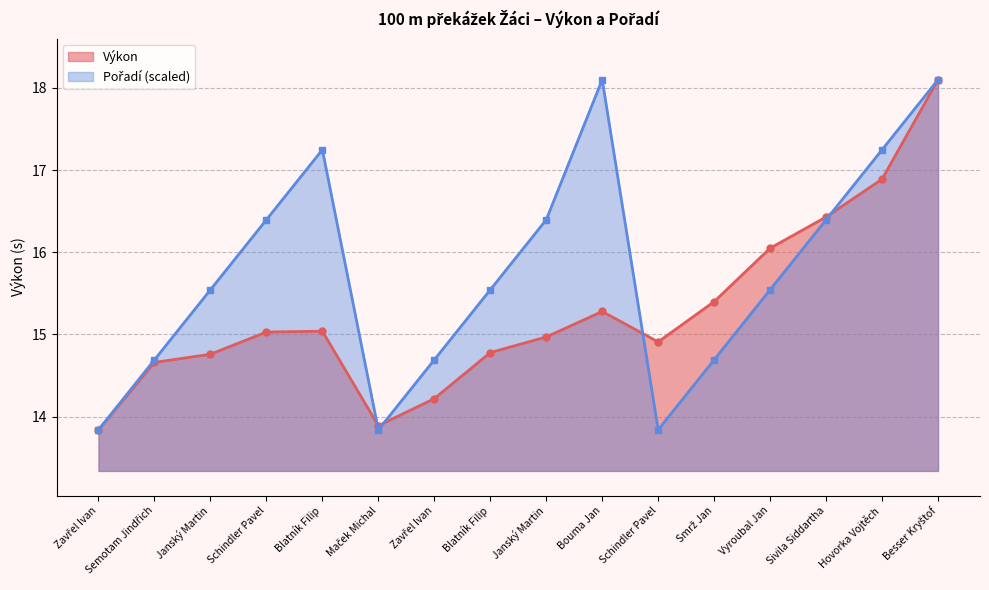

At how many categories does at least one series exceed 16?

8